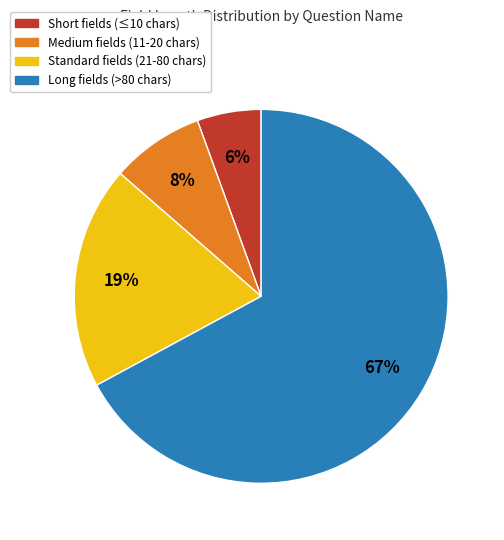

To the nearest percent, what is the average slice percentage?

25%